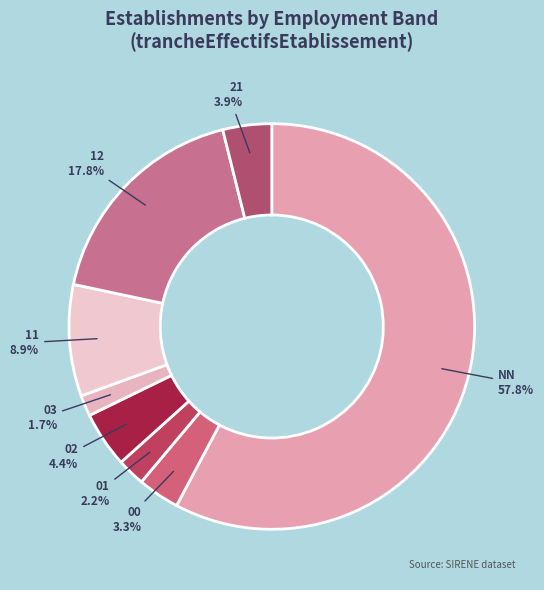

To the nearest percent, what percentage of the pie is 02?

4%